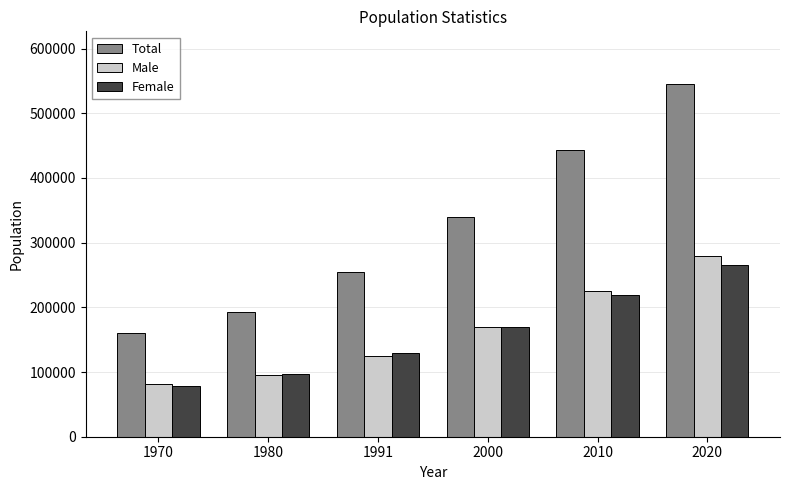

At which category is the sum across all series the highest?

2020